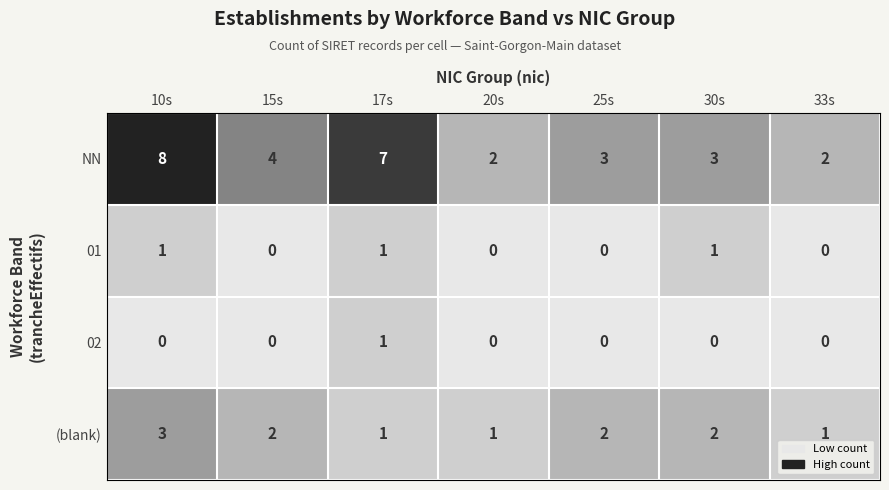

What is the total value across all series at 10s?

12